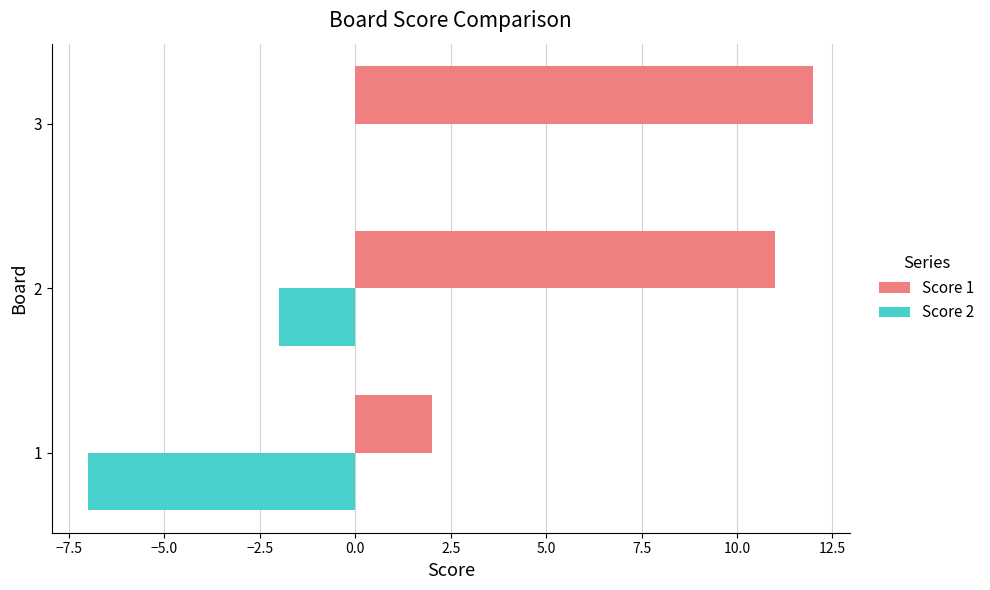

What is the greatest value displayed?

12